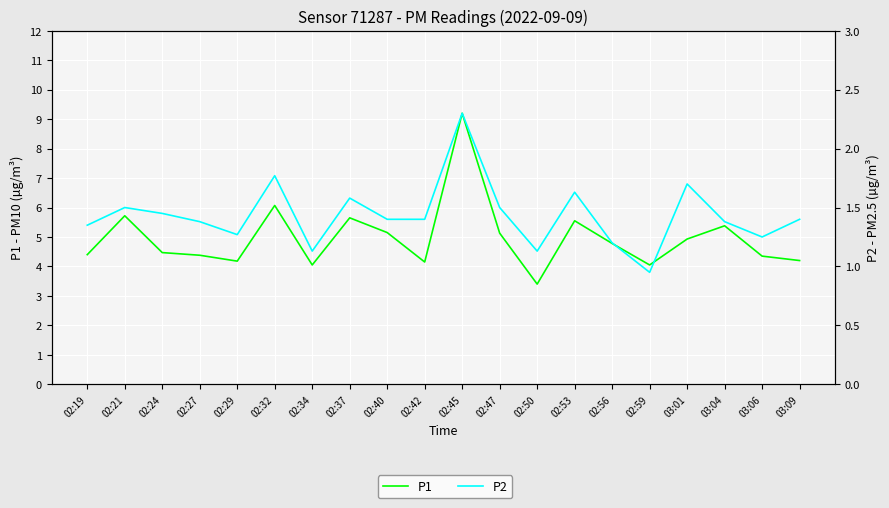

How many lines are shown in the chart?

2